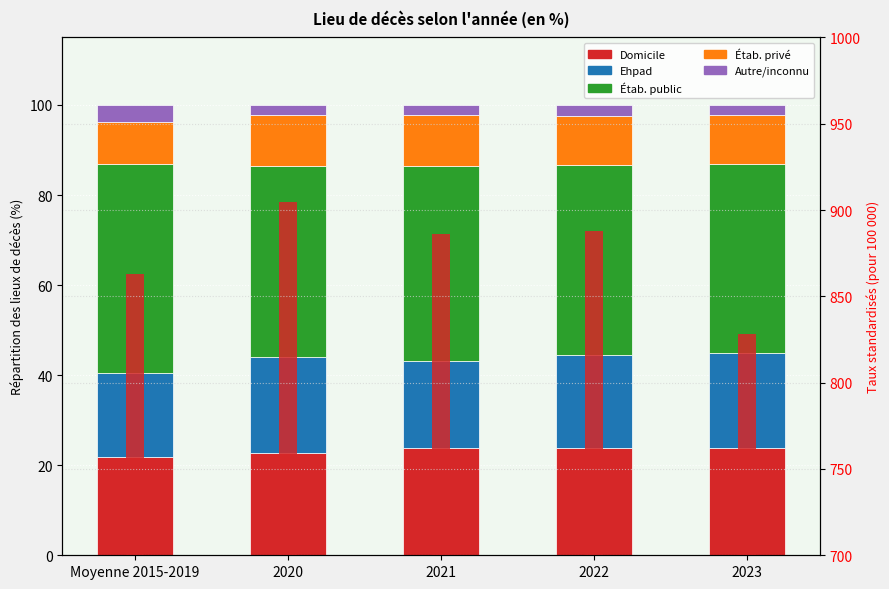

How many groups of bars are there?

5